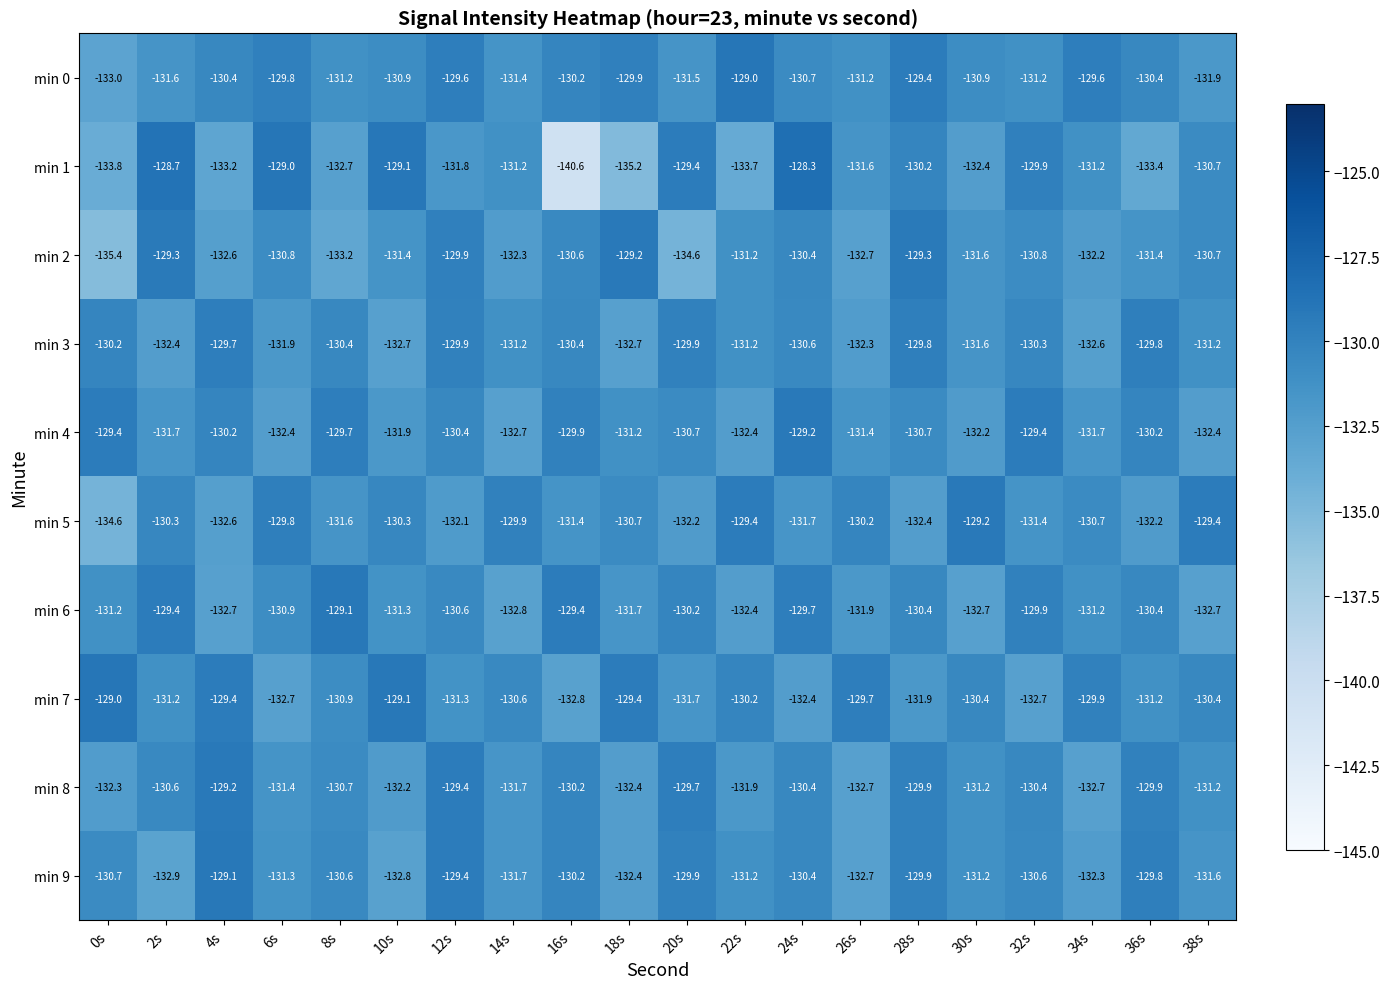

Which label corresponds to the smallest value in the chart?

16s